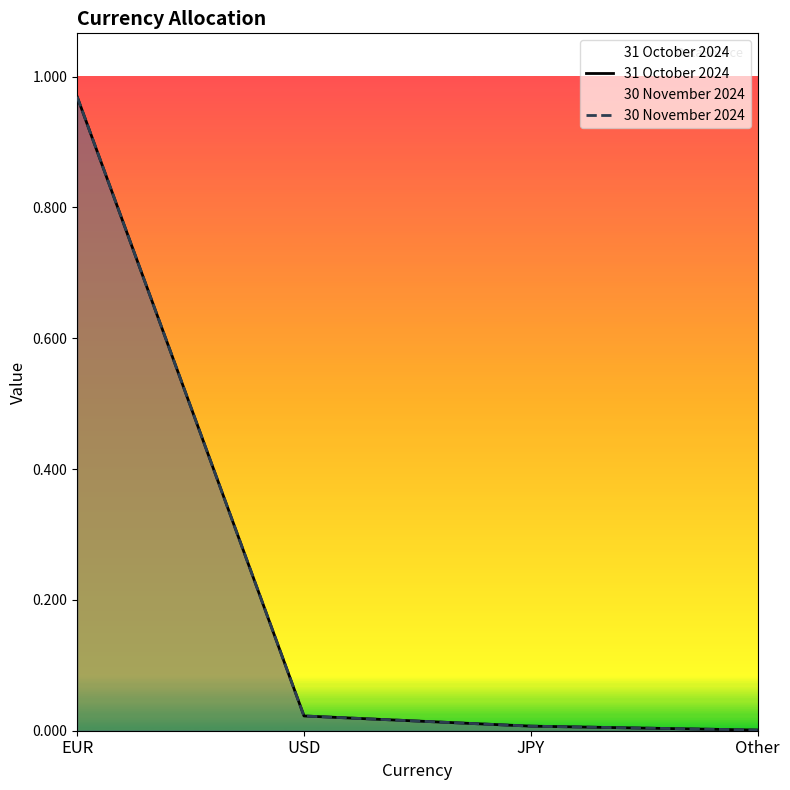

List the series in order of their overall mean, highest first.

31 October 2024, 30 November 2024